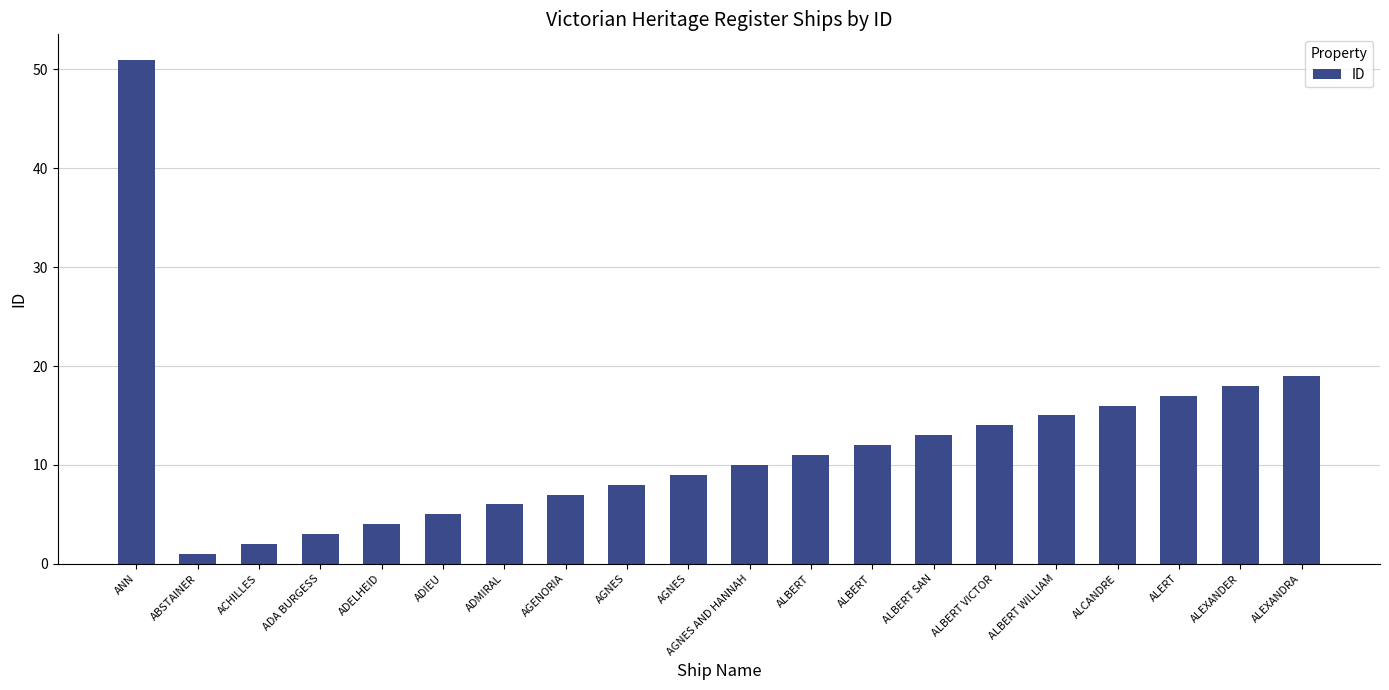

Reading left to right, what are all the values shown in this chart?

51	1	2	3	4	5	6	7	8	9	10	11	12	13	14	15	16	17	18	19